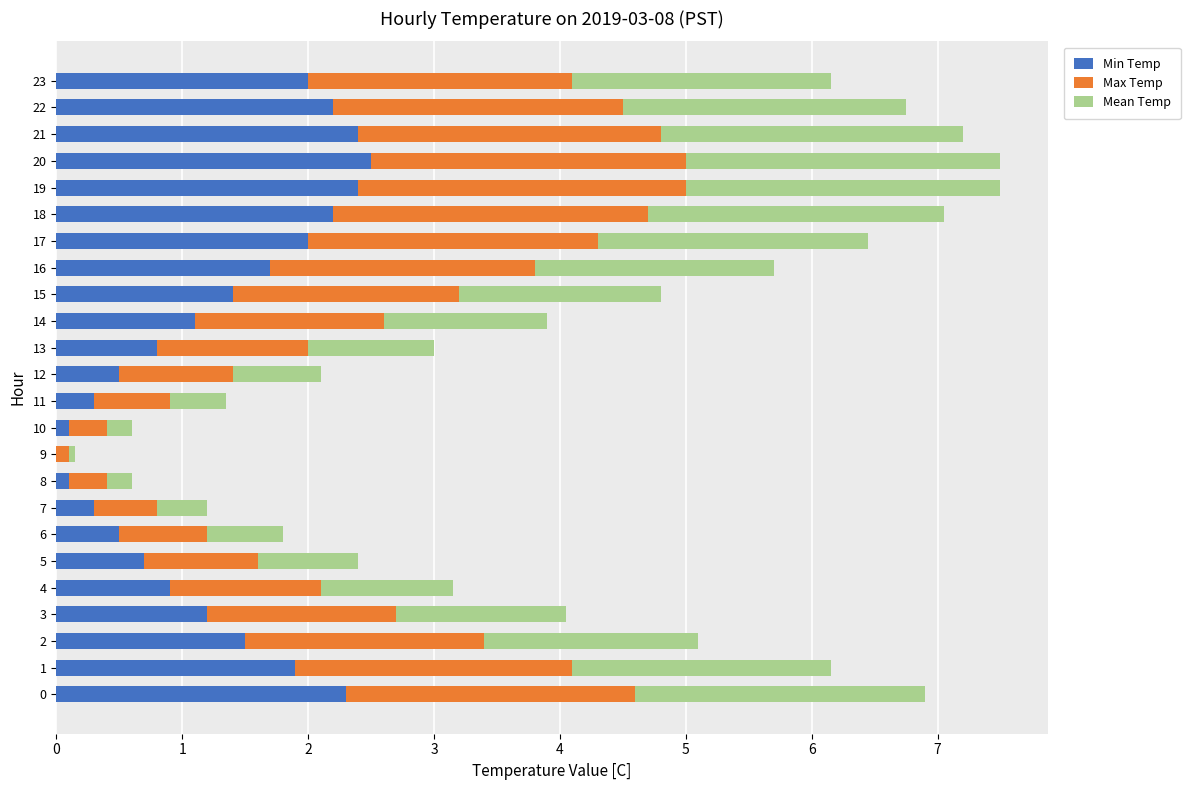

Is it true that Min Temp equals 1.8 at 3?

False